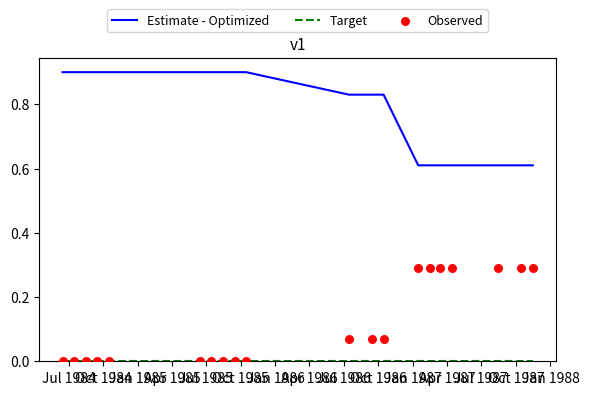

Which series reaches the maximum Y coordinate?

Estimate - Optimized